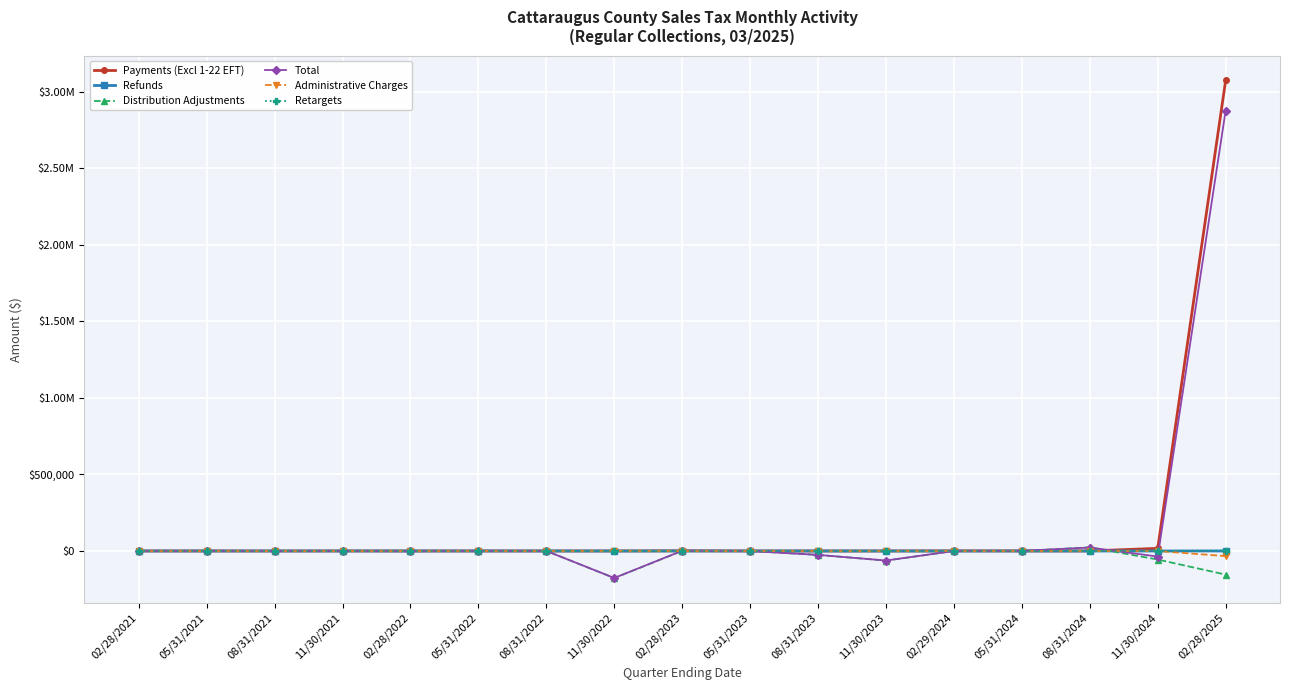

How many data points in Distribution Adjustments are above -95?

8